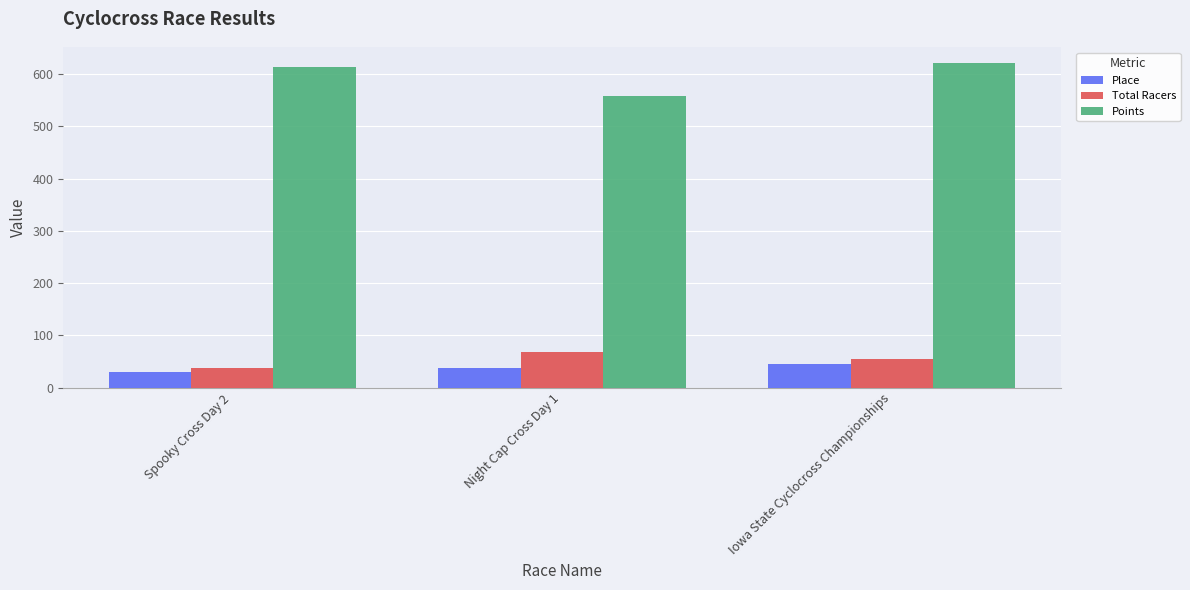

What is the label of the 3rd bar from the left?

Iowa State Cyclocross Championships